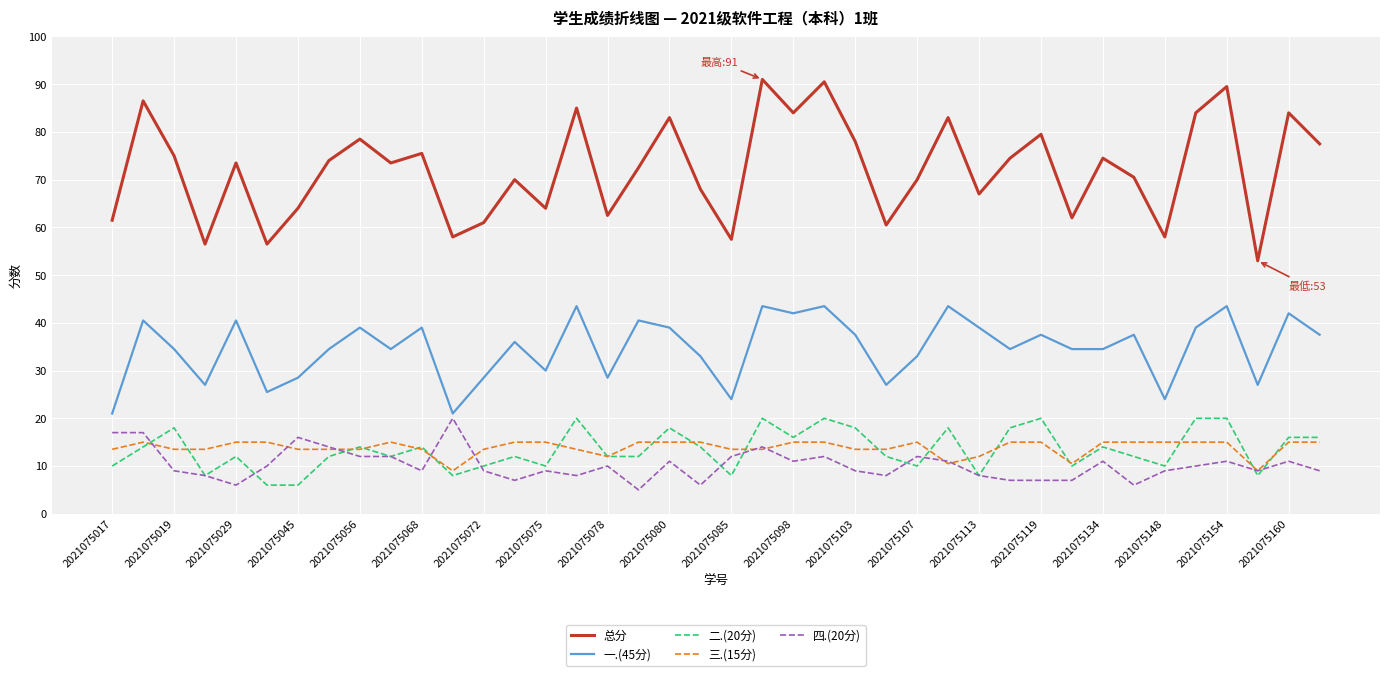

True or false: 一.(45分) and 三.(15分) cross at least once.

False